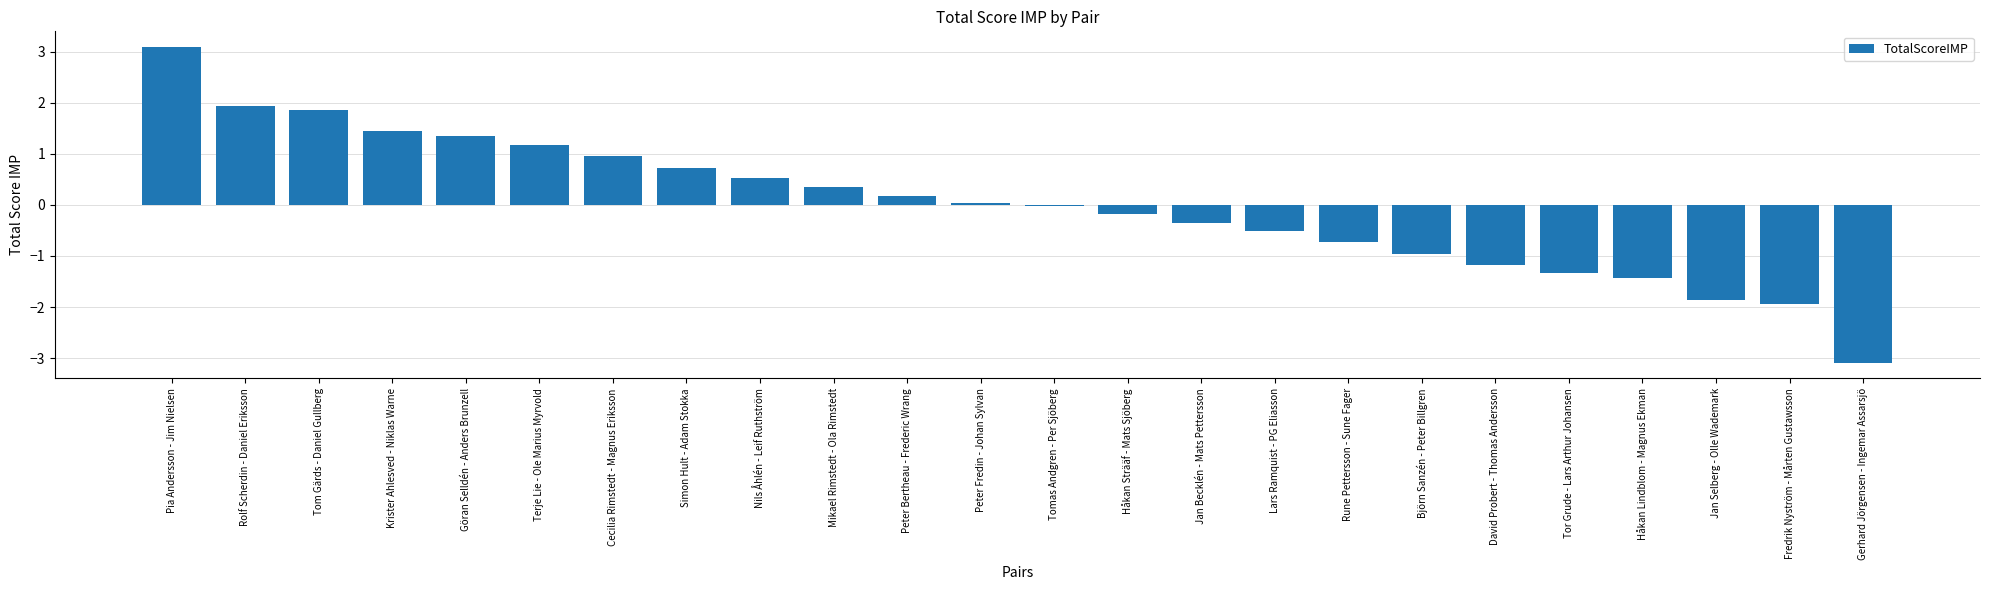

How many categories are shown in the chart?

24